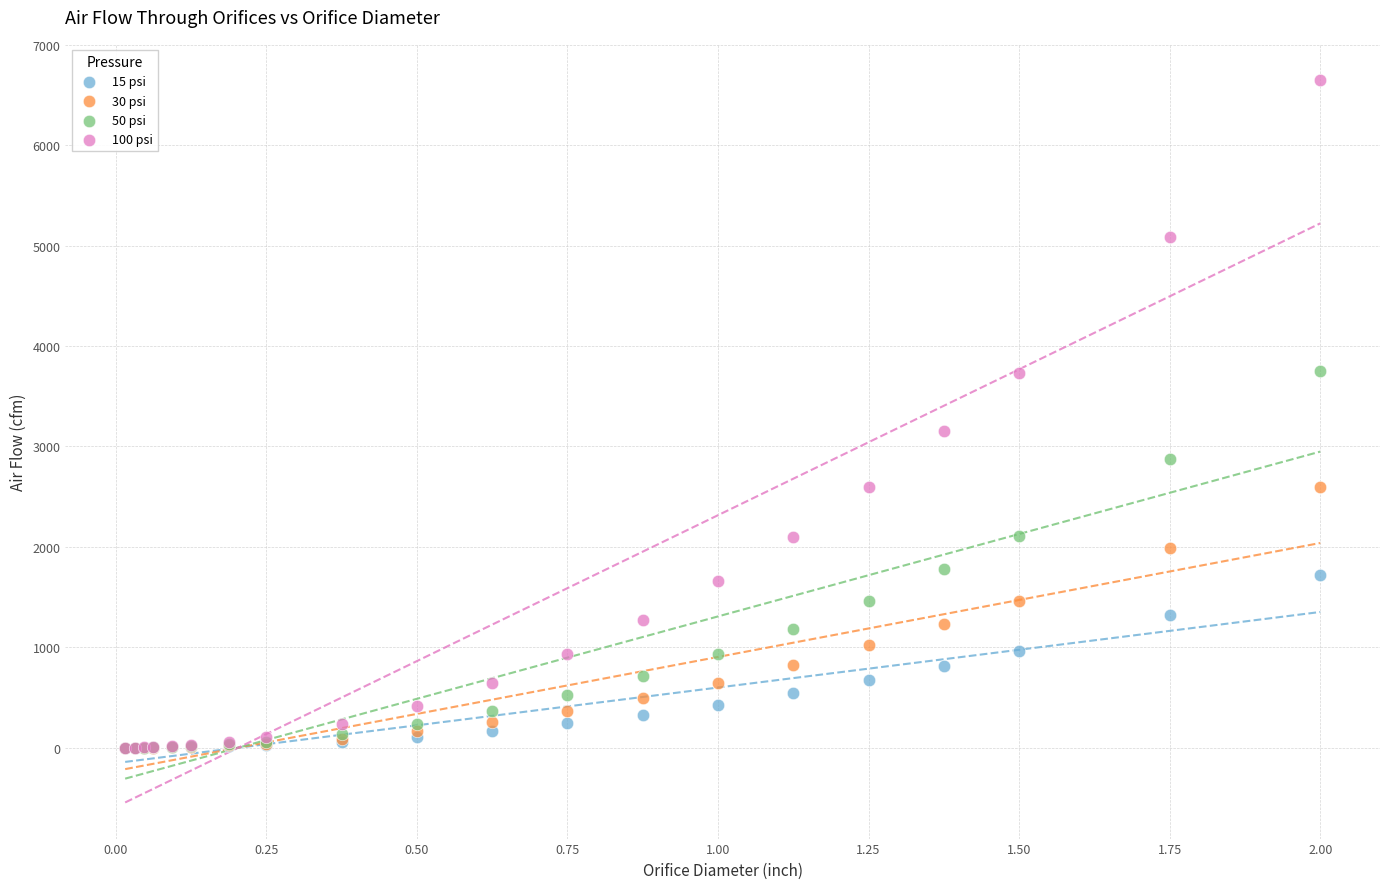

Which series contains the highest Y value?

100 psi